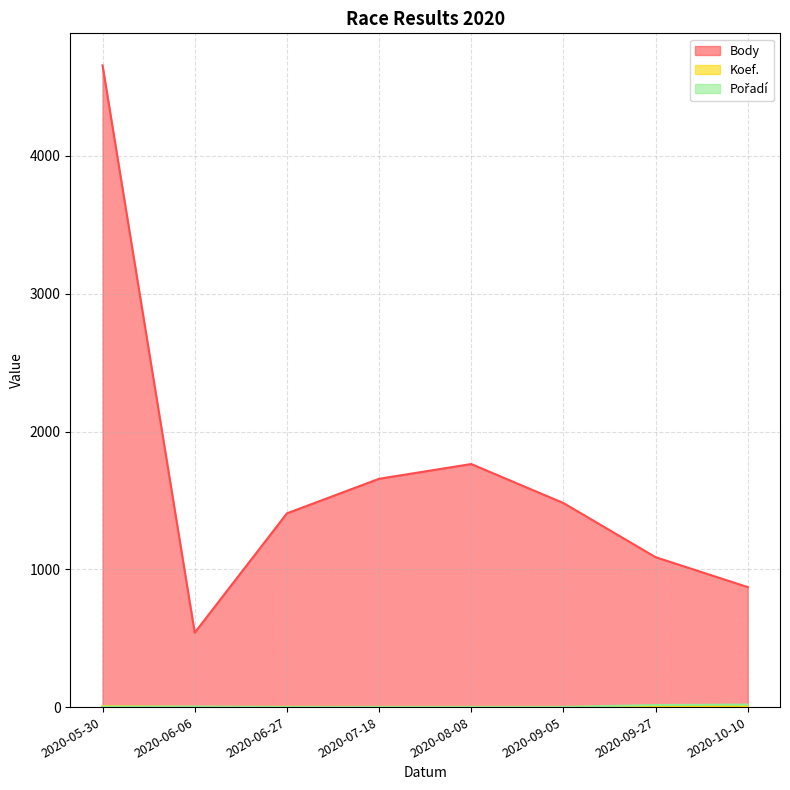

Which category has the lowest value in the Body series?

2020-06-06